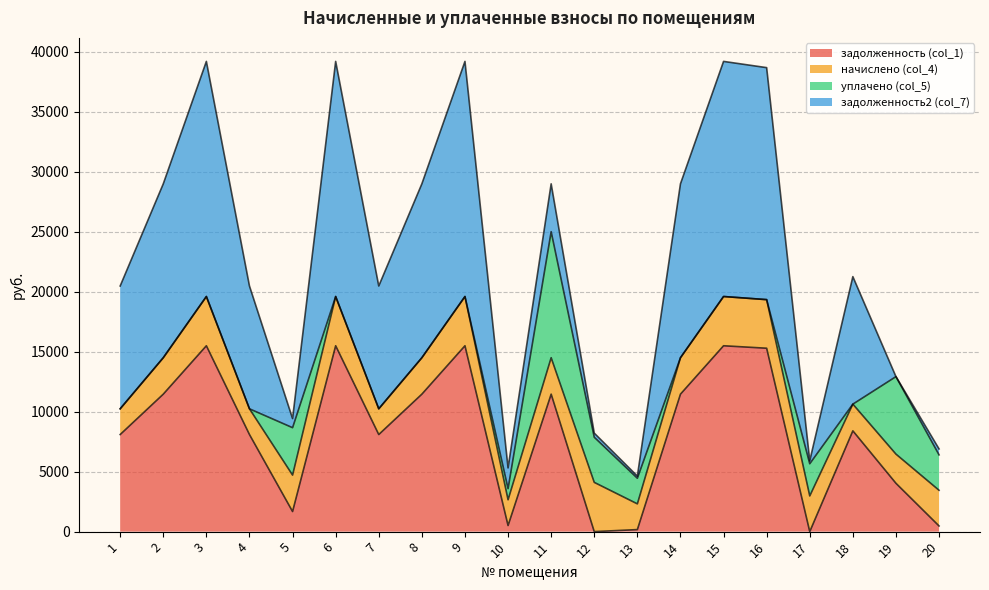

True or false: задолженность2 (col_7) has more than 2 interior local peaks.

True